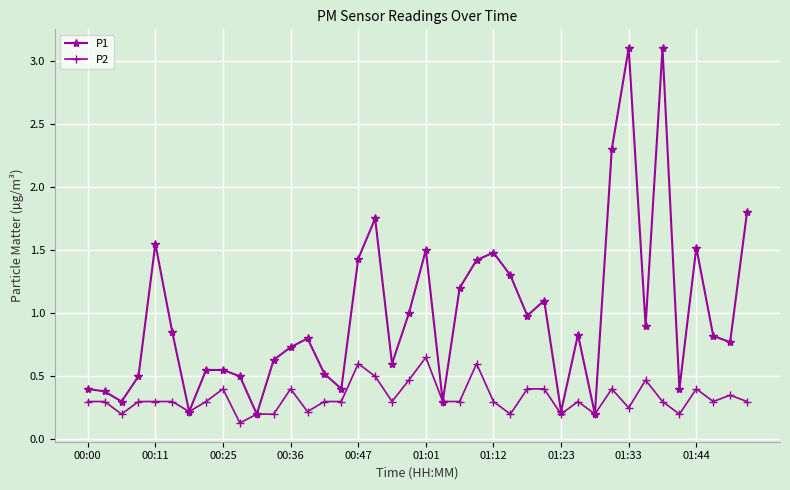

Which series has the largest total across all categories?

P1